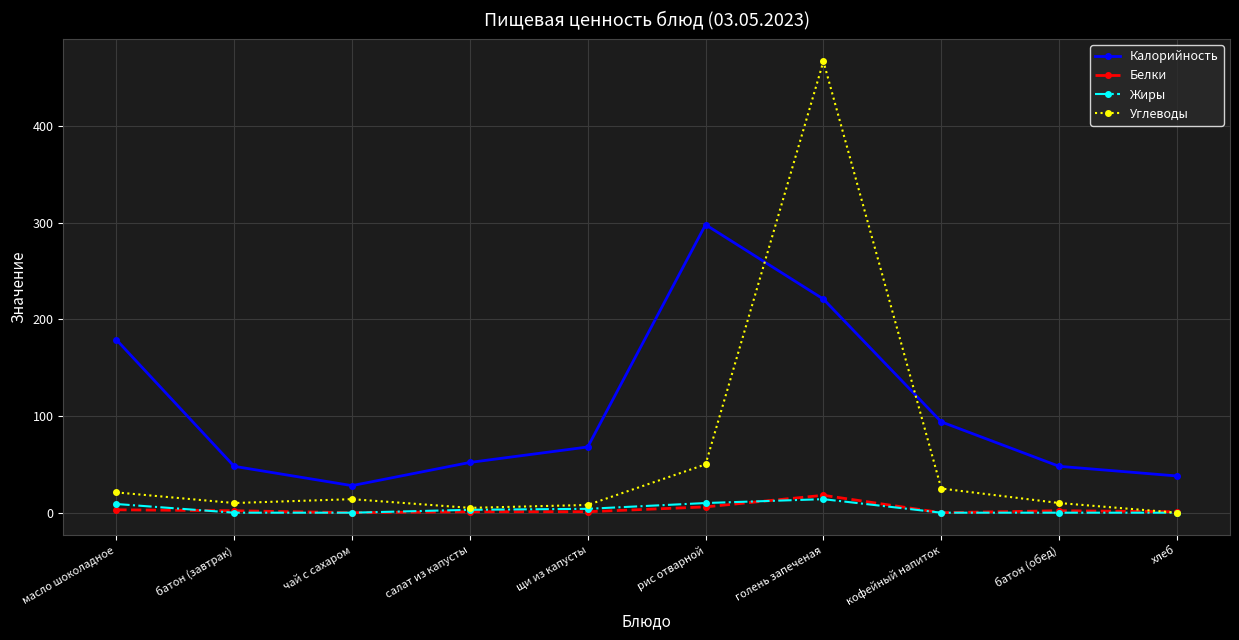

The Жиры series shows 0 at батон (обед). True or false?

True